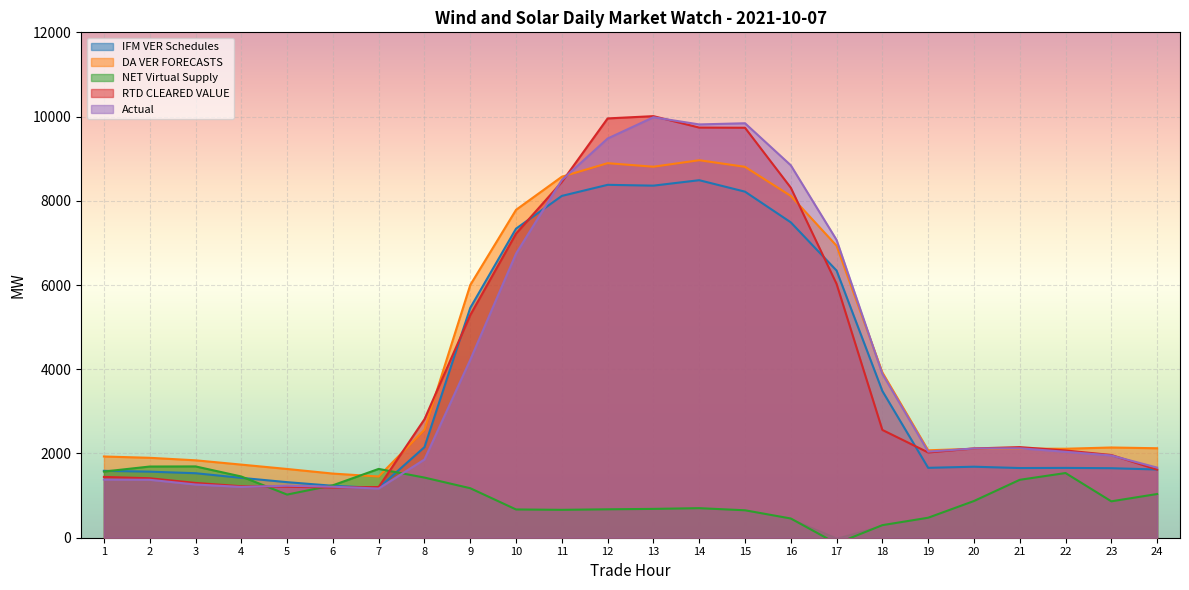

In DA VER FORECASTS, how many points are higher than both neighbors (excluding endpoints)?

4